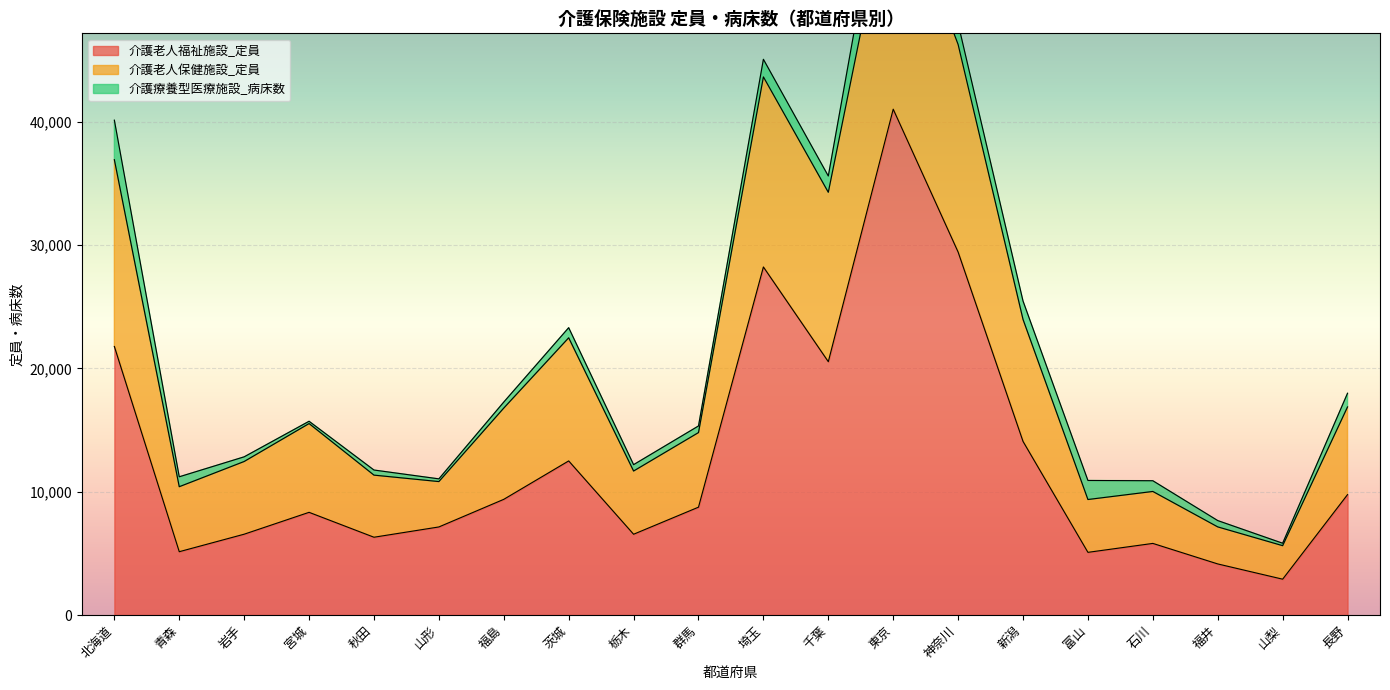

What is the minimum value for 介護老人福祉施設_定員?

2906